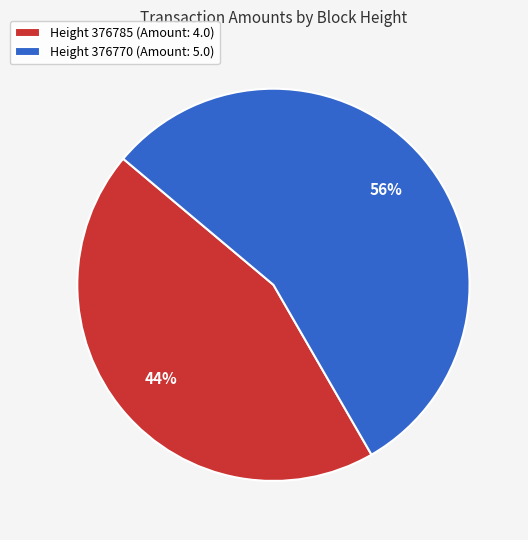

Is the sum of Height 376770 (Amount: 5.0) and Height 376785 (Amount: 4.0) greater than half?

Yes